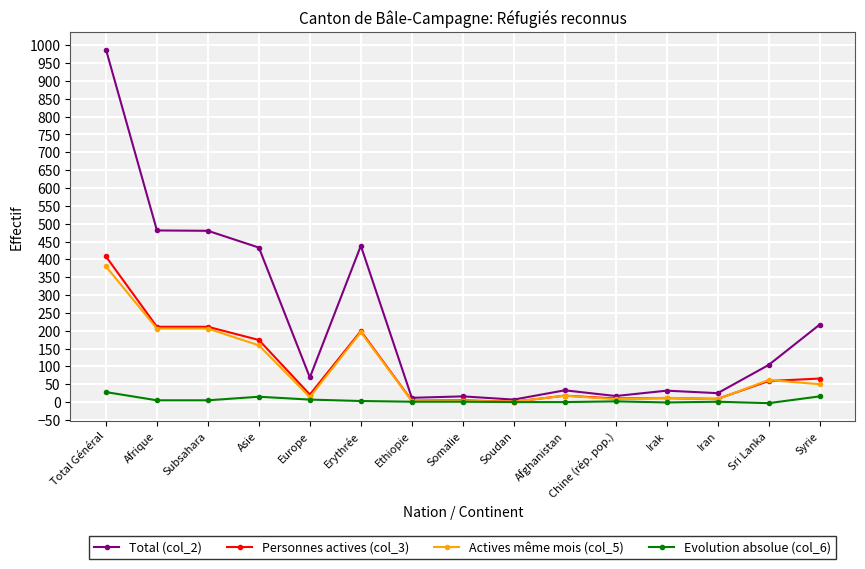

What is the minimum value for Total (col_2)?

7